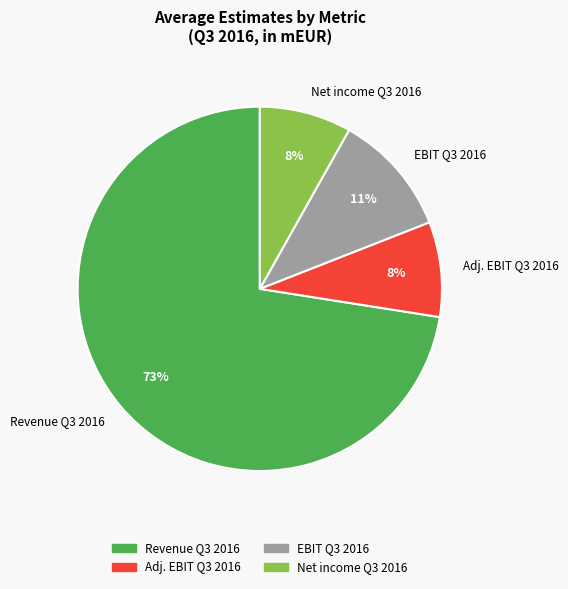

The EBIT Q3 2016 slice represents 19% of the pie. True or false?

False